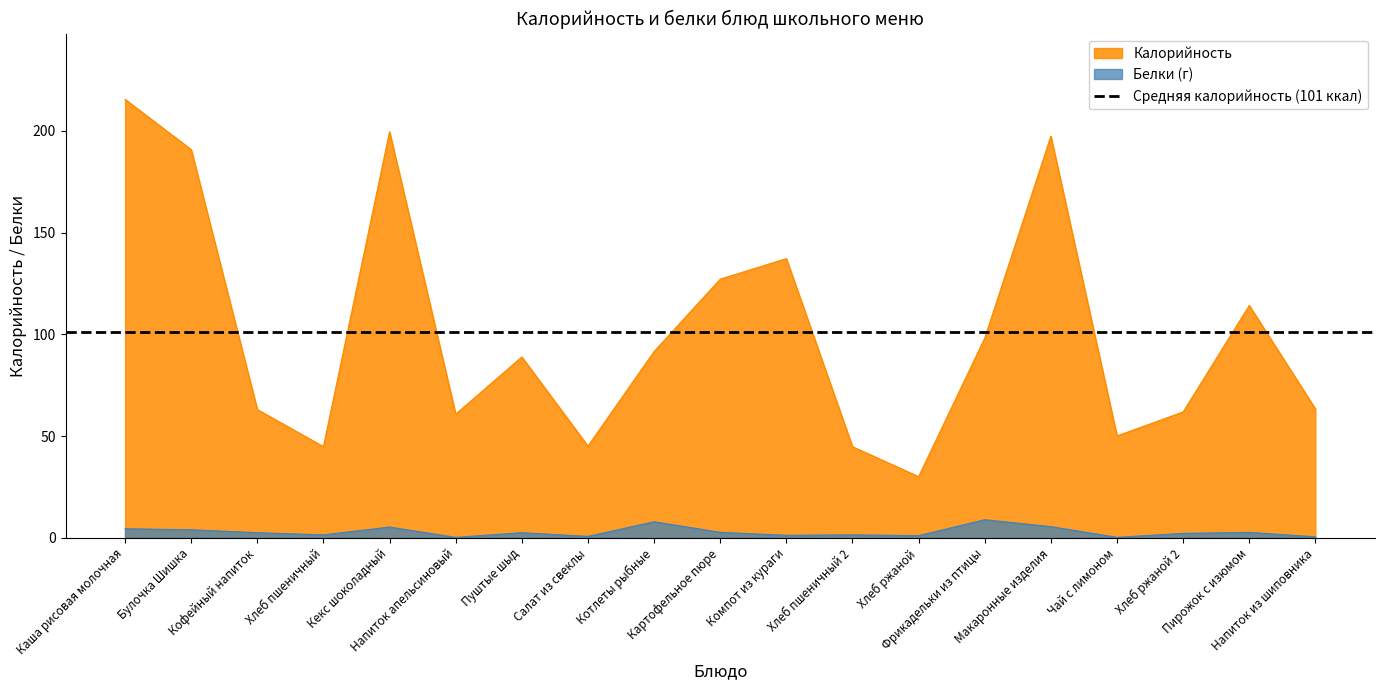

What is the approximate value of Калорийность at Котлеты рыбные?

91.5